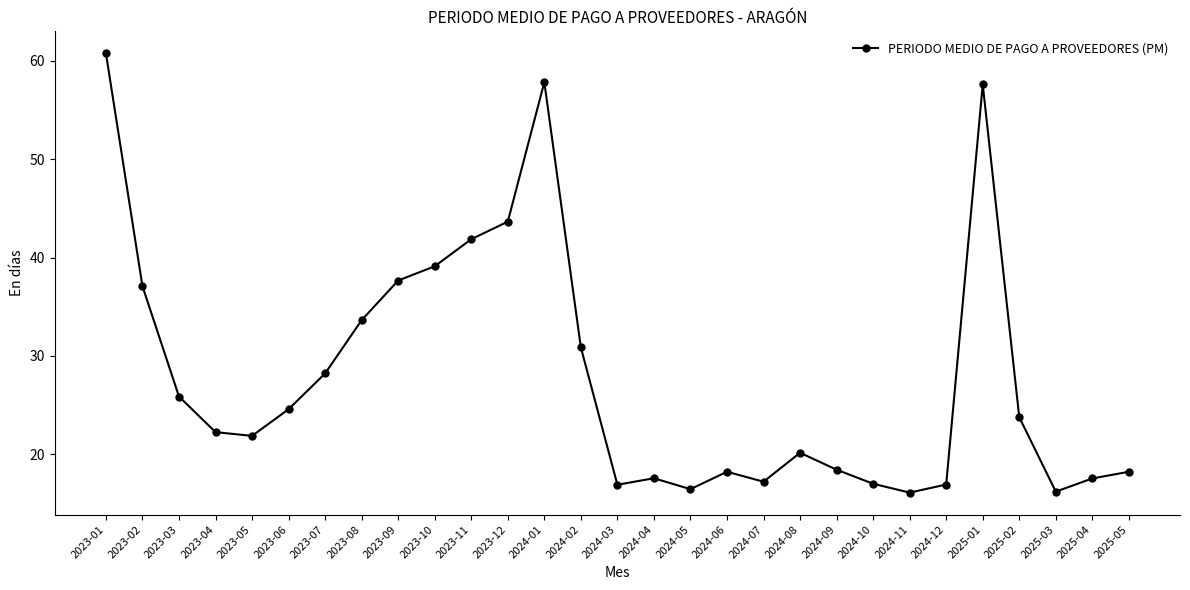

The value at 2024-01 is 30.1. True or false?

False